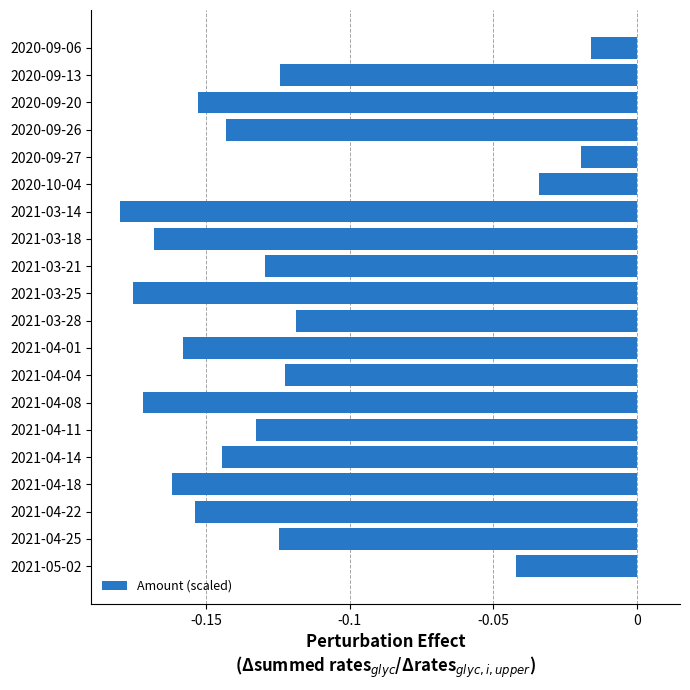

At which category does the chart reach its minimum across all series?

2021-03-14